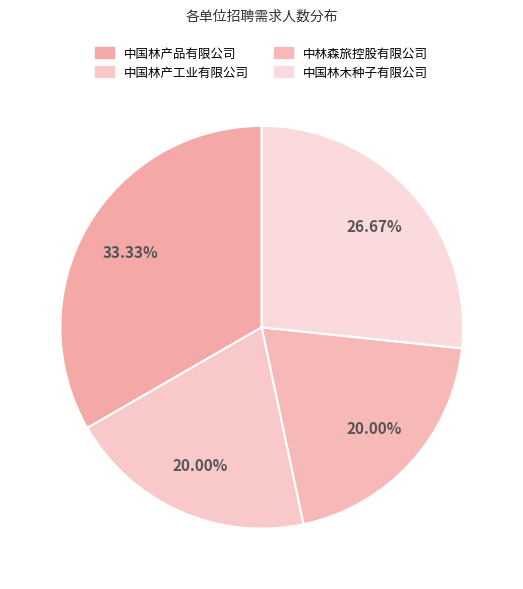

How many segments does this pie chart have?

4